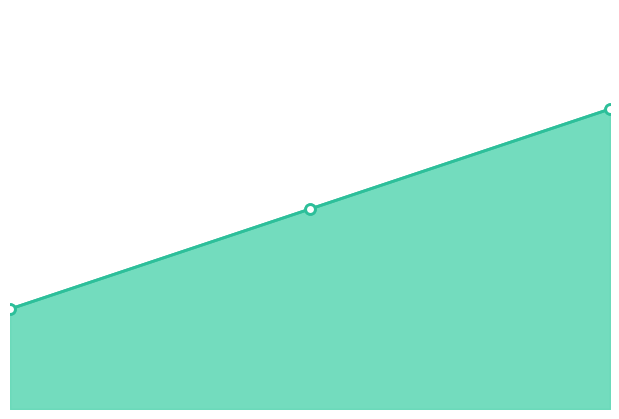

Where does the Nr tekstu line series first go above 2?

2.00